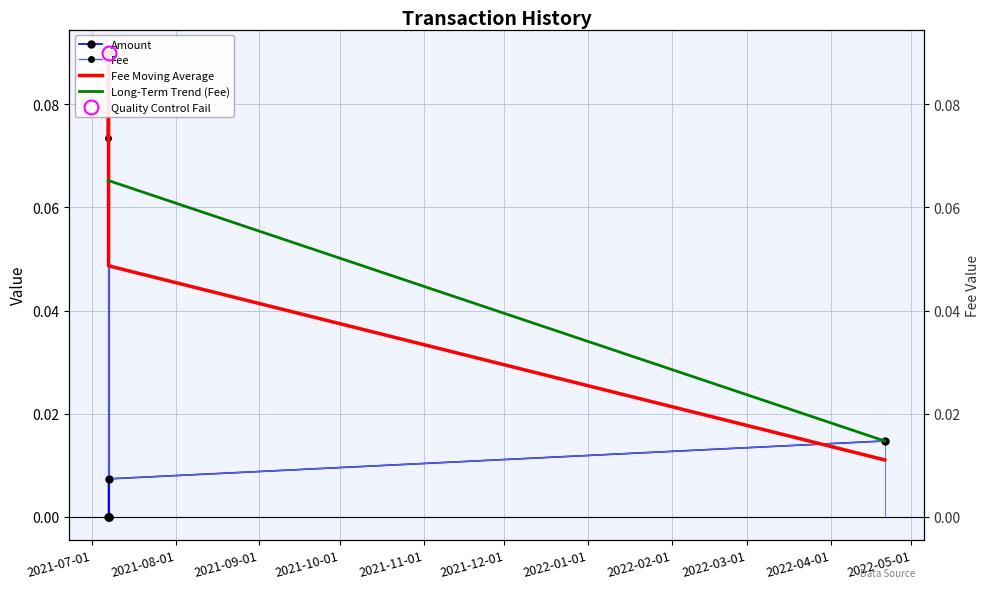

How many positive values does the Amount series have?

4